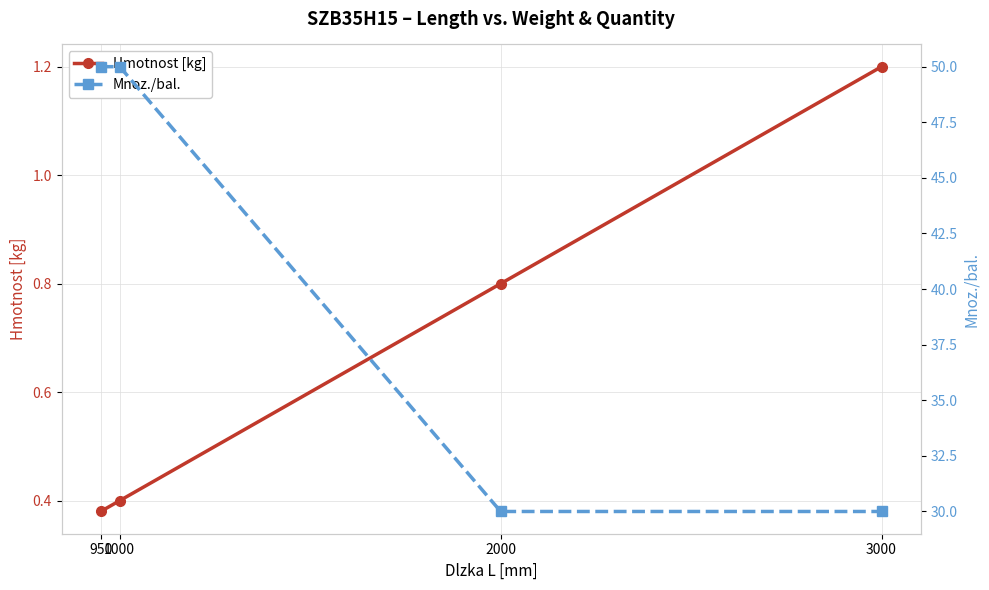

What is the value of the Mnoz./bal. point at the 2nd from the left?

50.0